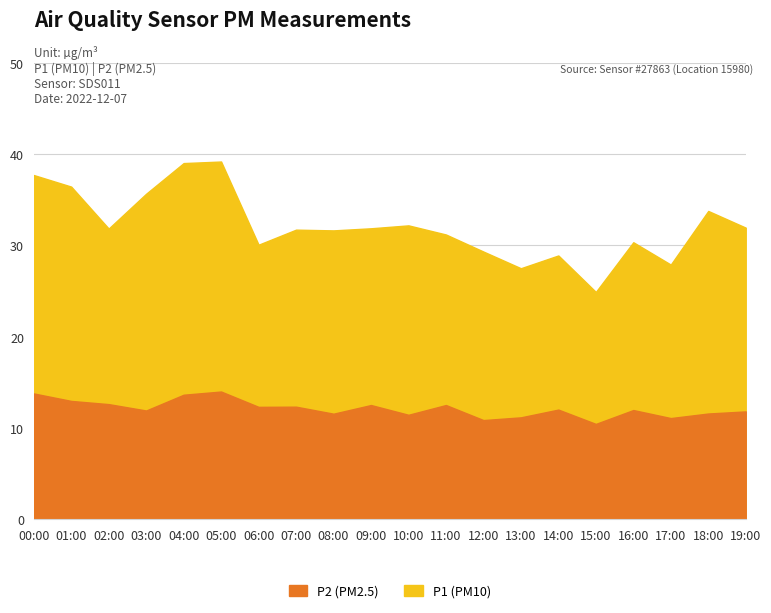

What is the smallest value displayed?

10.4